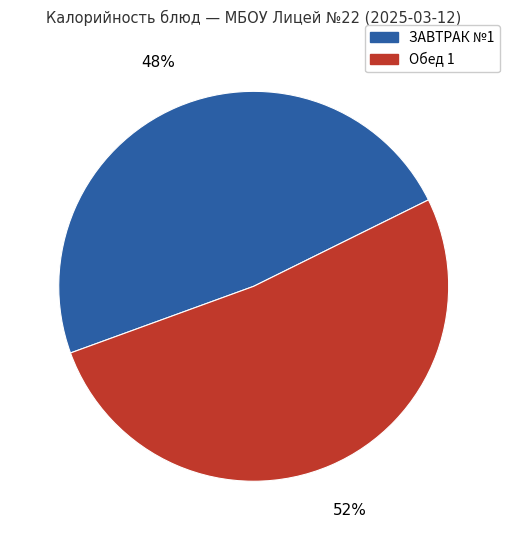

Do Обед 1 and ЗАВТРАК №1 together represent more than half of the pie?

Yes